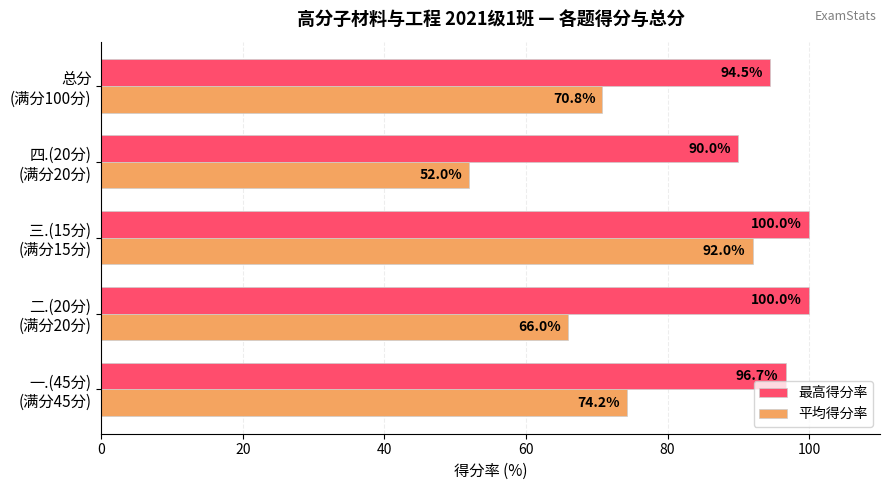

List the series in order of their peak value, lowest first.

平均得分率, 最高得分率